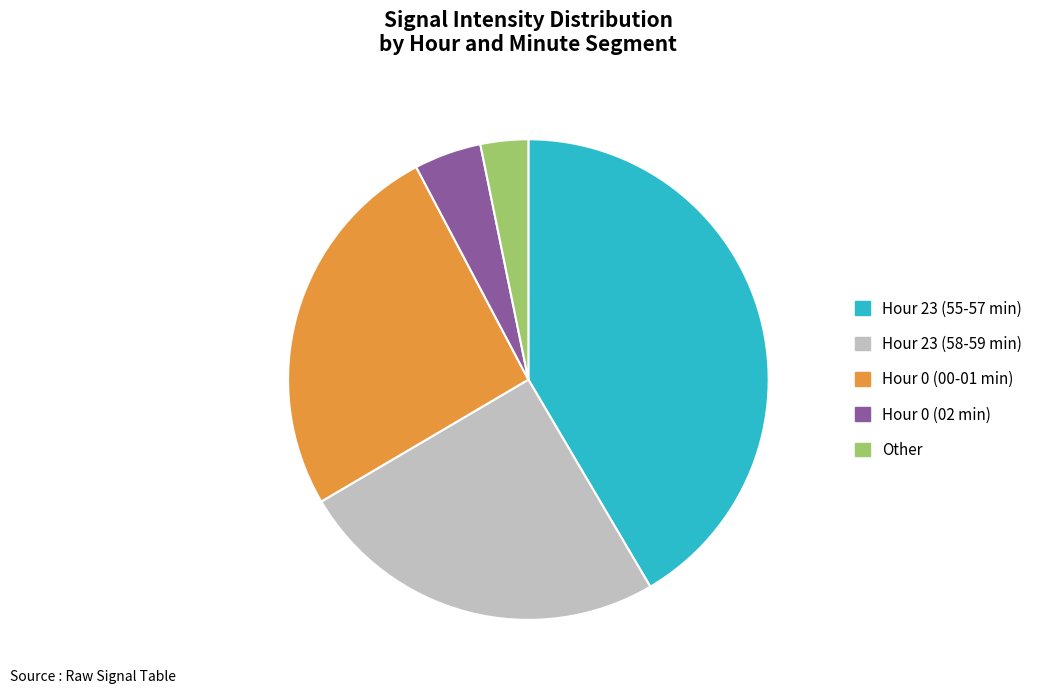

The Other slice represents 16% of the pie. True or false?

False